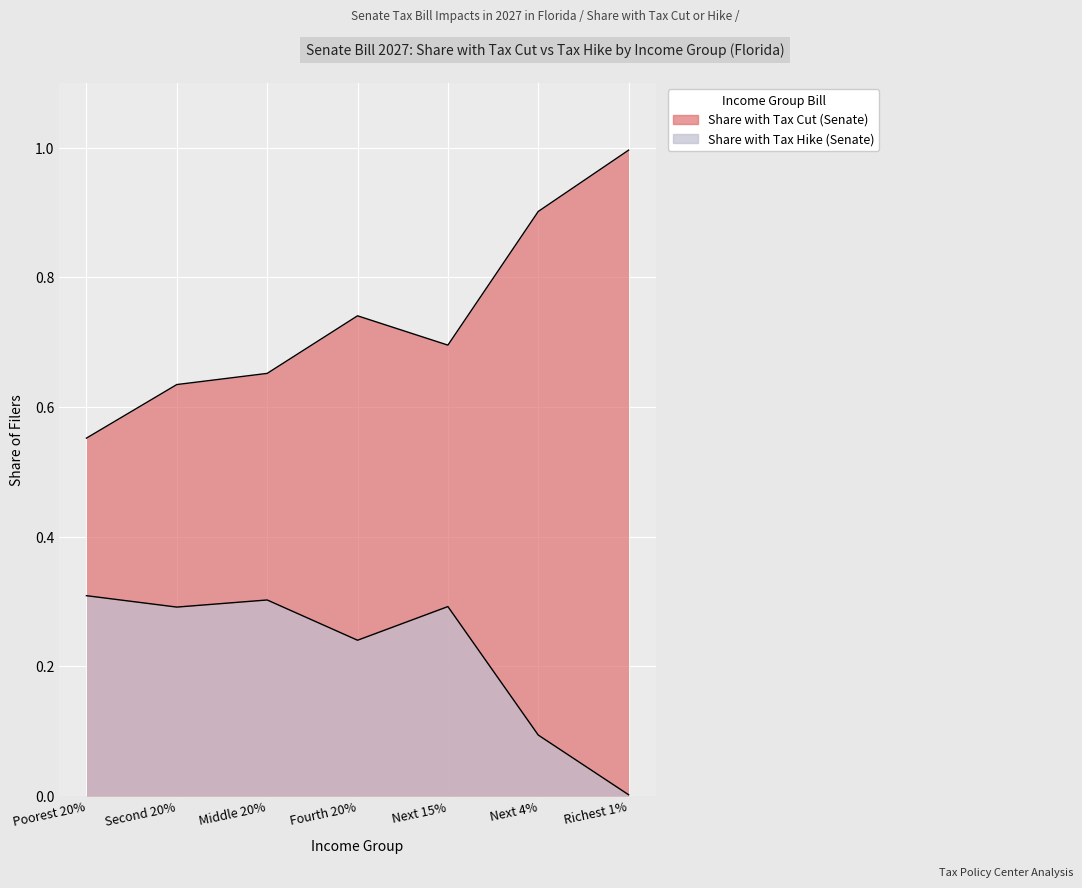

List the series in order of their overall mean, highest first.

Share with Tax Cut (Senate), Share with Tax Hike (Senate)